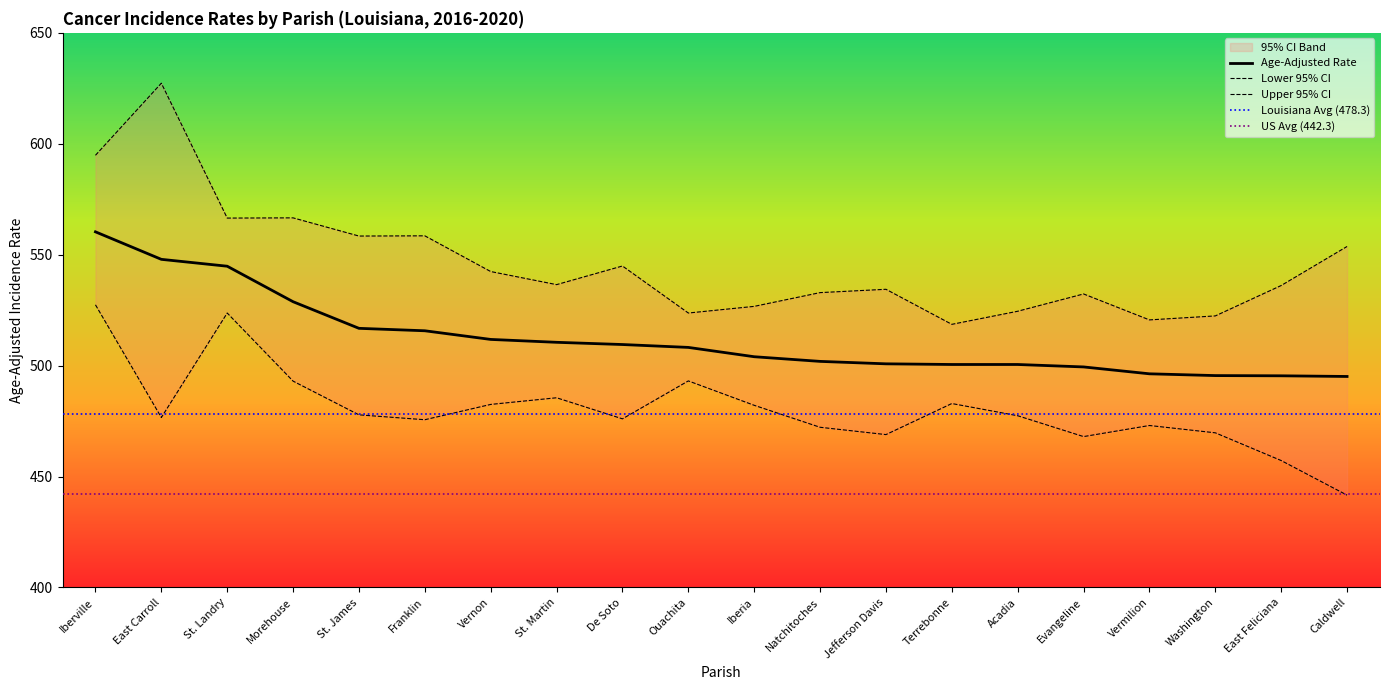

At which label does Age-Adjusted Rate first exceed 508?

Iberville